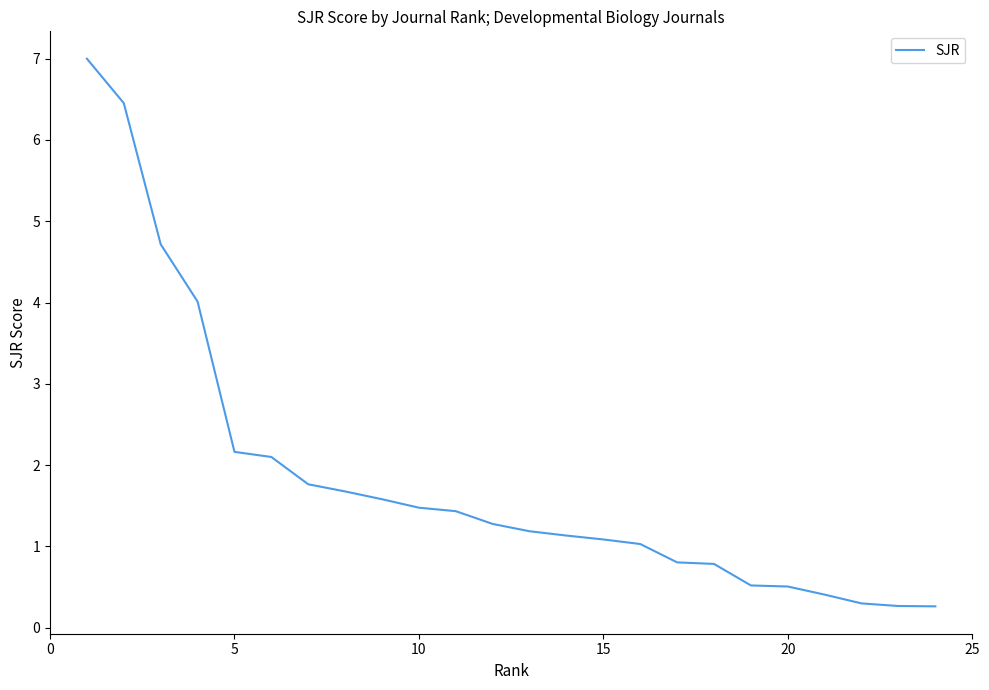

What is the difference between the maximum and minimum values?

6.7